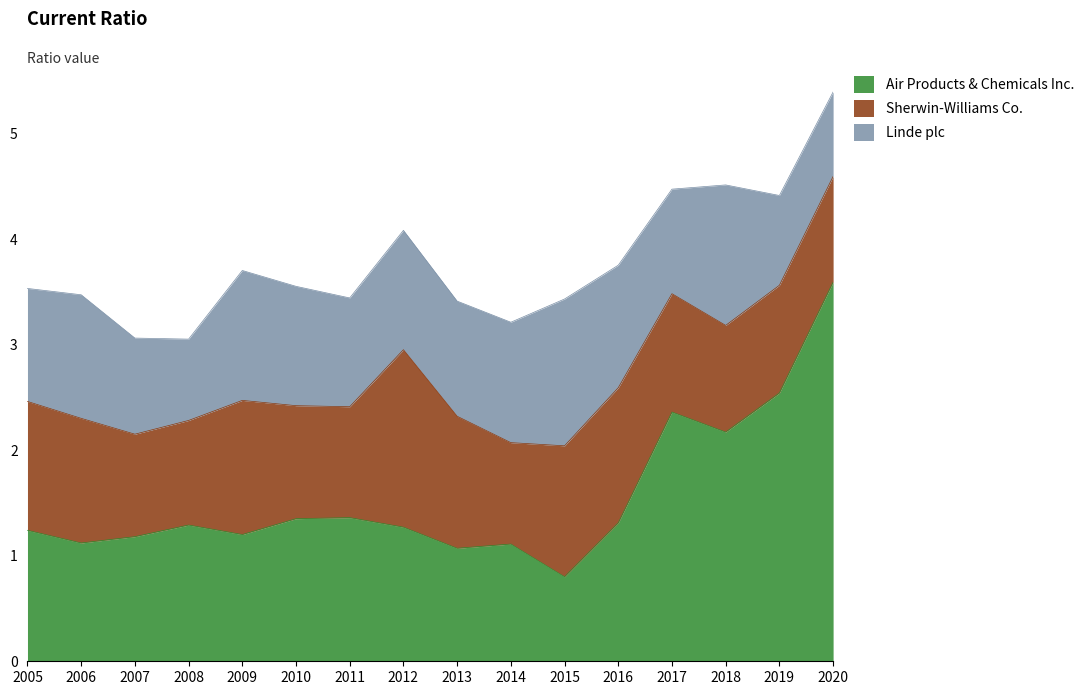

What is the difference between the highest and lowest values at 2009?

0.1